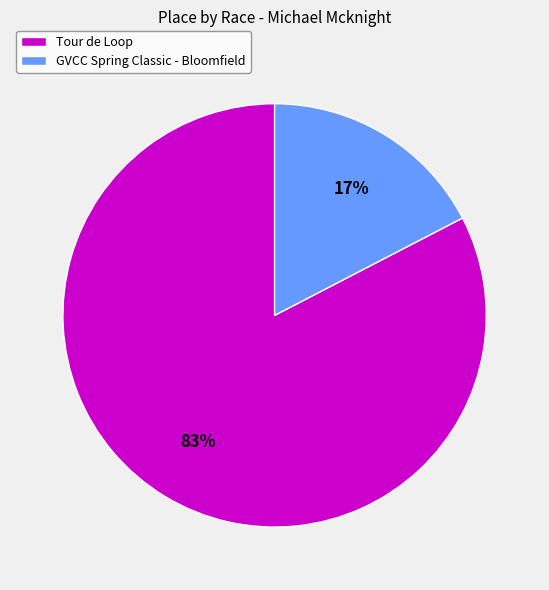

Rank the categories by value from highest to lowest.

Tour de Loop, GVCC Spring Classic - Bloomfield